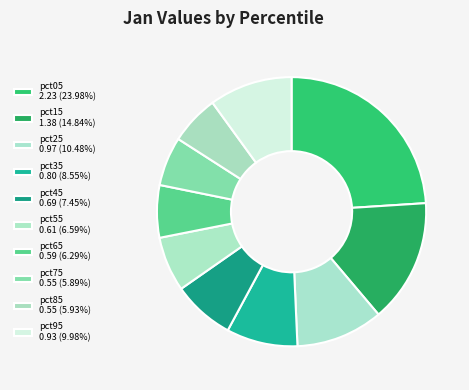

What is the total percentage of pct35 and pct15?

23.4%